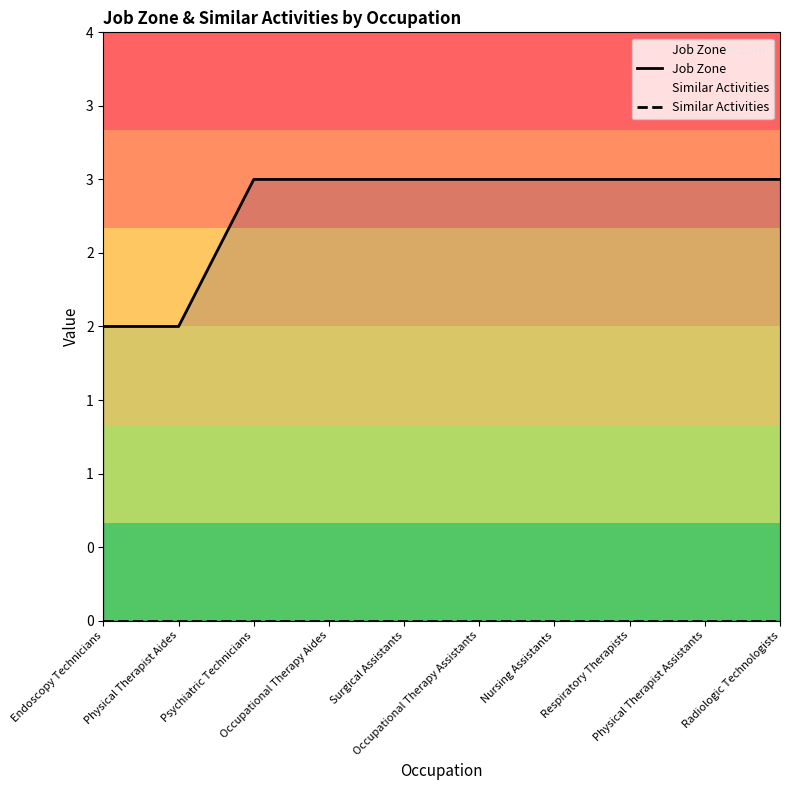

Reading left to right, extract all data points from this chart.

Job Zone: Endoscopy Technicians=2	Physical Therapist Aides=2	Psychiatric Technicians=3	Occupational Therapy Aides=3	Surgical Assistants=3	Occupational Therapy Assistants=3	Nursing Assistants=3	Respiratory Therapists=3	Physical Therapist Assistants=3	Radiologic Technologists=3
Similar Activities: Endoscopy Technicians=0	Physical Therapist Aides=0	Psychiatric Technicians=0	Occupational Therapy Aides=0	Surgical Assistants=0	Occupational Therapy Assistants=0	Nursing Assistants=0	Respiratory Therapists=0	Physical Therapist Assistants=0	Radiologic Technologists=0